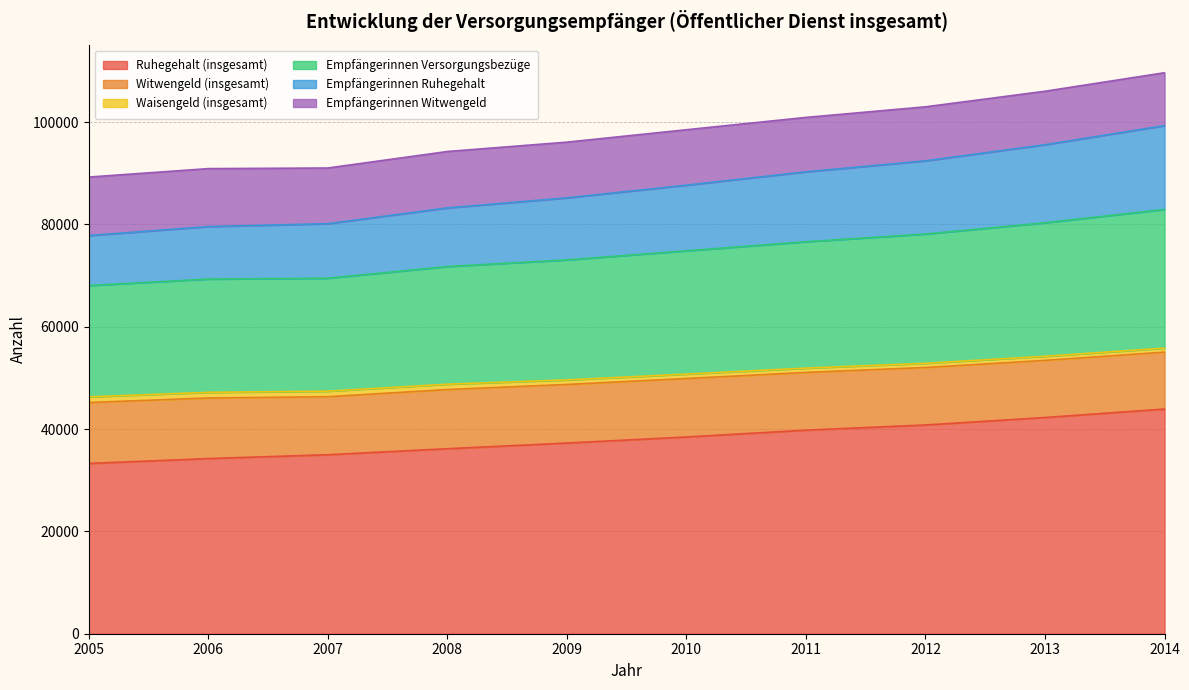

List the labels in order of Empfängerinnen Versorgungsbezüge value, smallest first.

2005, 2006, 2007, 2008, 2009, 2010, 2011, 2012, 2013, 2014